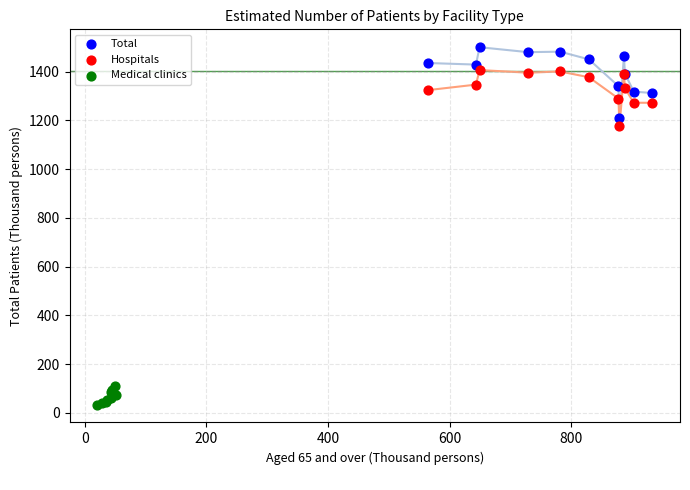

Which series contains the lowest Y value?

Medical clinics